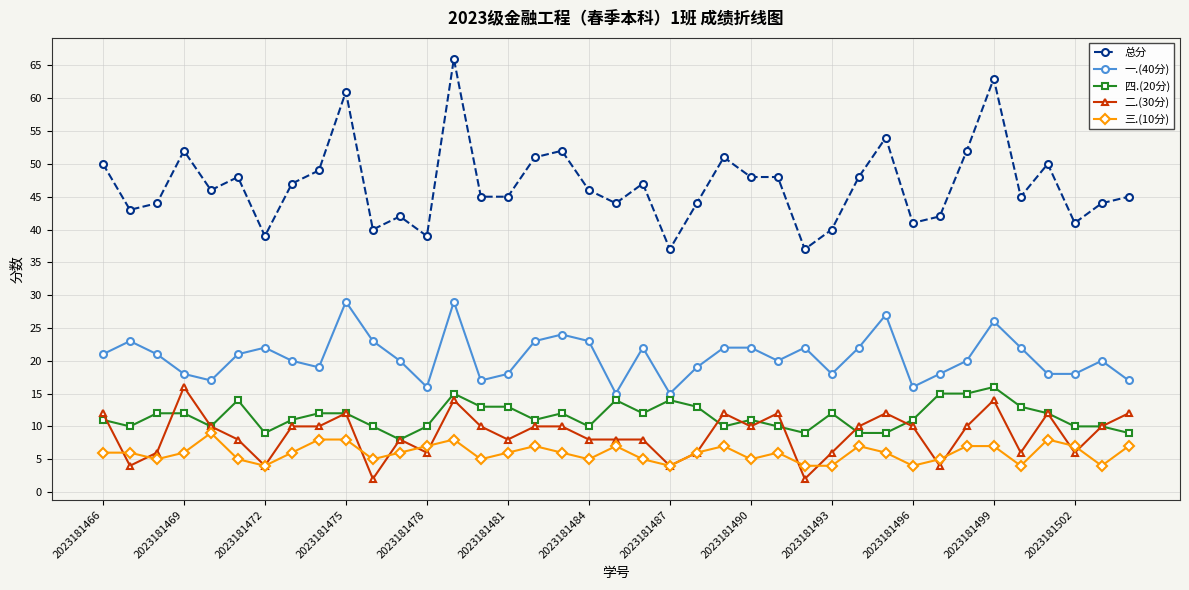

Which series has the largest total across all categories?

总分